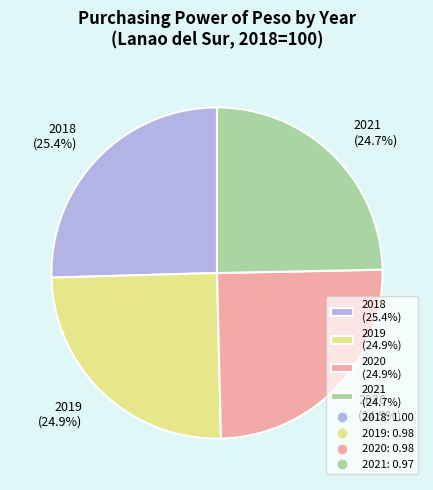

The 2020 slice represents 25% of the pie. True or false?

True